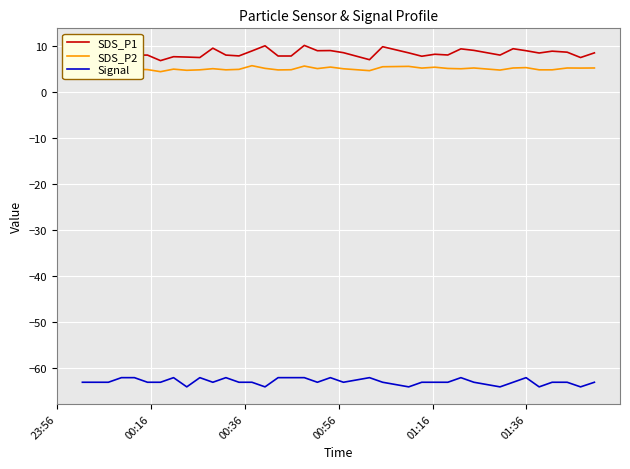

List the series in order of their peak value, lowest first.

Signal, SDS_P2, SDS_P1